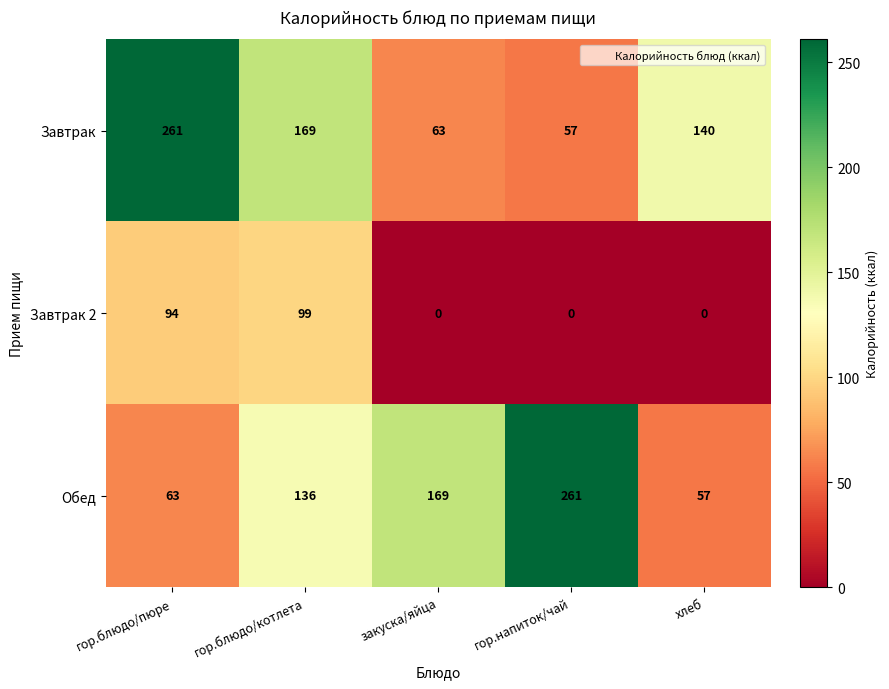

Reading right to left, list all the values displayed in this chart.

Завтрак: 140	57	63	169	261
Завтрак 2: 0	0	0	99	94
Обед: 57	261	169	136	63